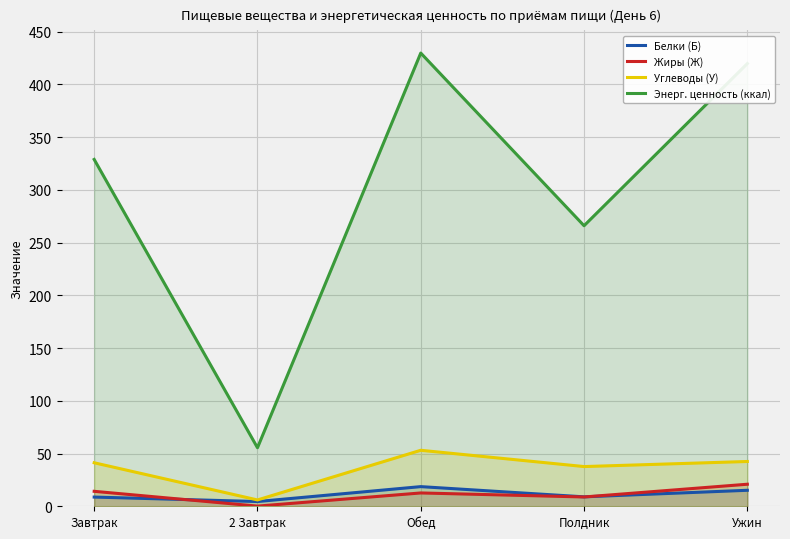

How many lines are shown in the chart?

4